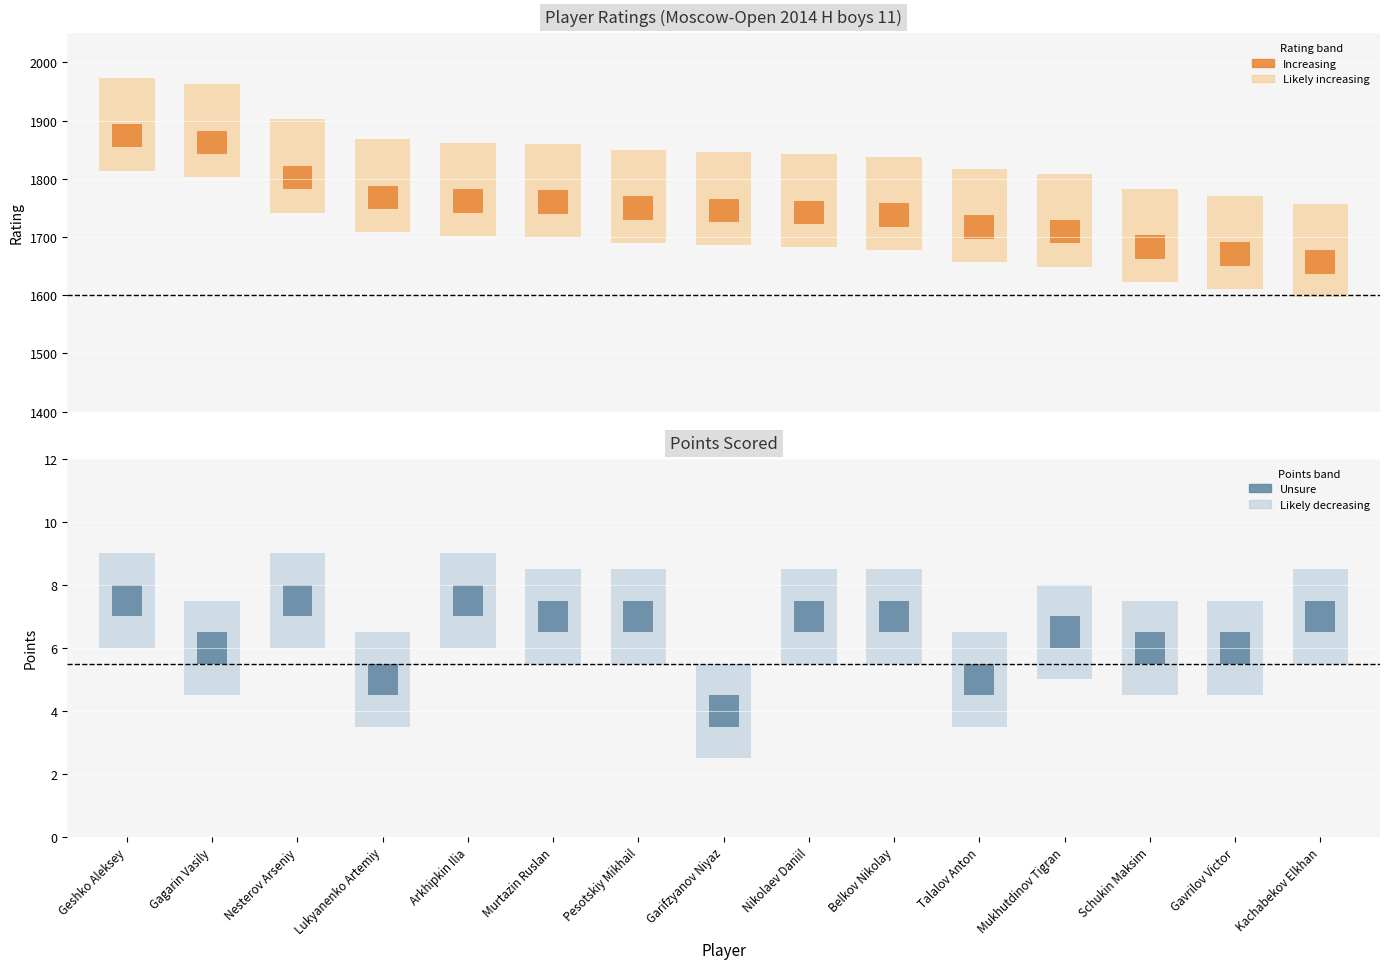

What is the difference between the maximum and second lowest values in the Rating series?

203.0